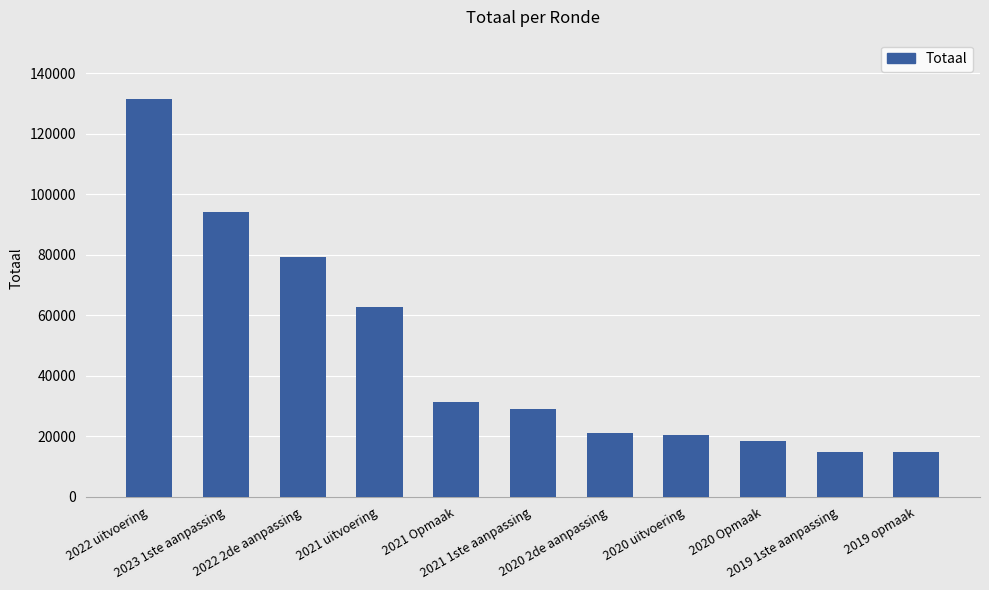

What is the sum of all values?

517671